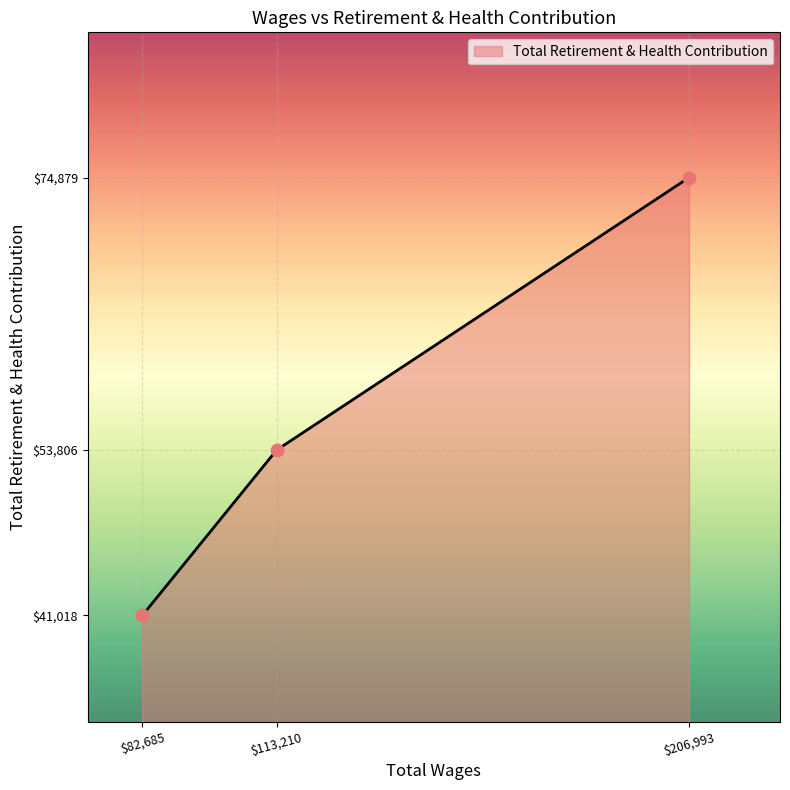

Is it true that the value at $113,210 is 24387?

False